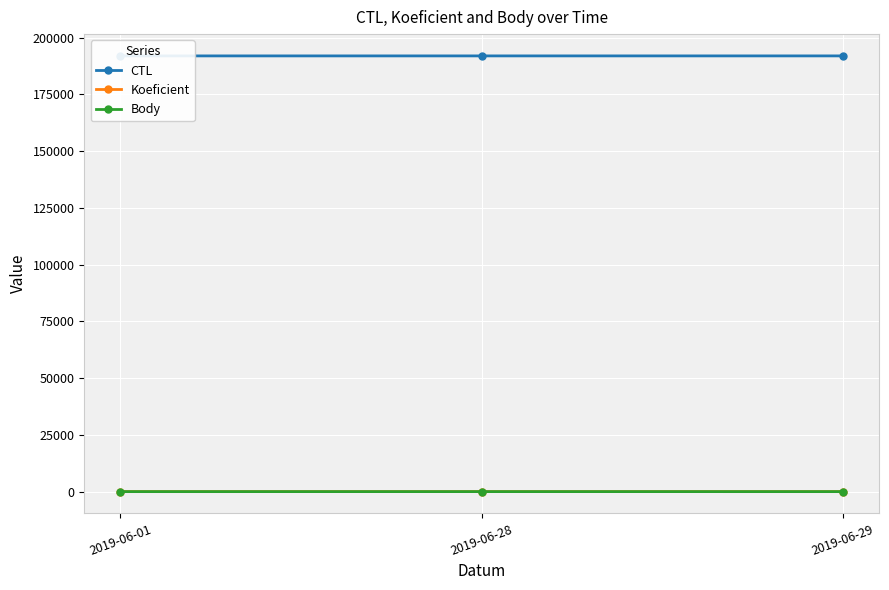

Does the chart display data point markers on the line(s)?

Yes